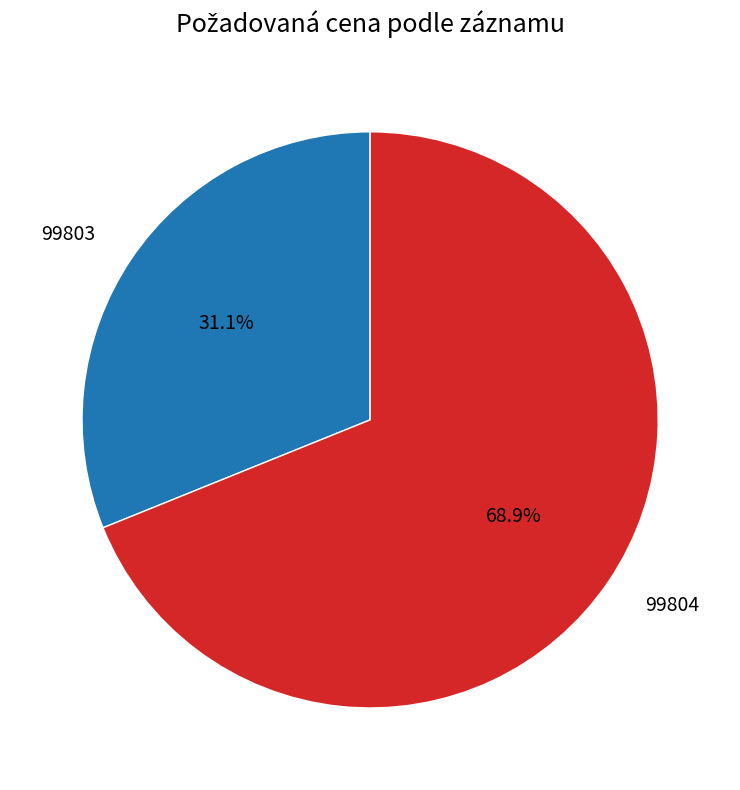

Which slice is the smallest?

99803